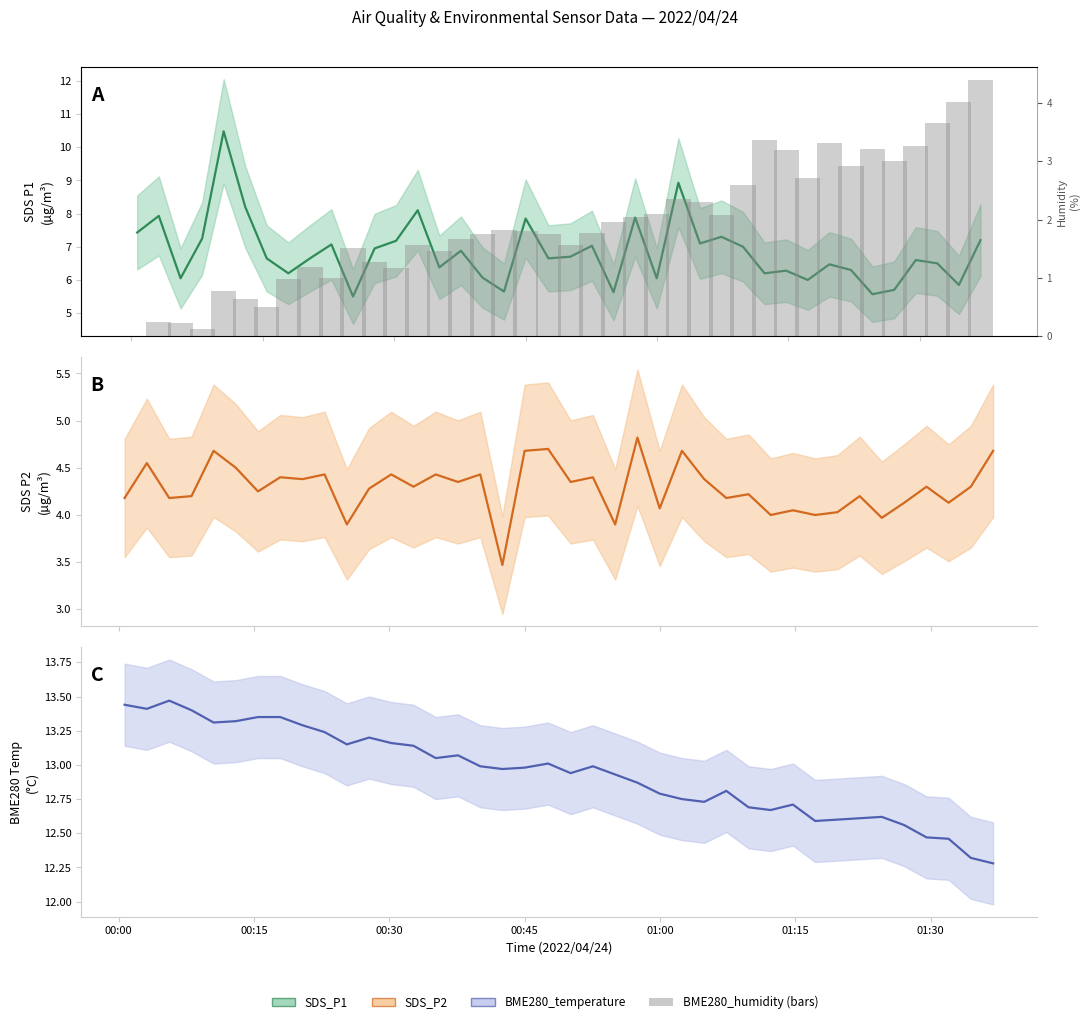

What is the highest value of the BME280_temperature (center) series?

13.5